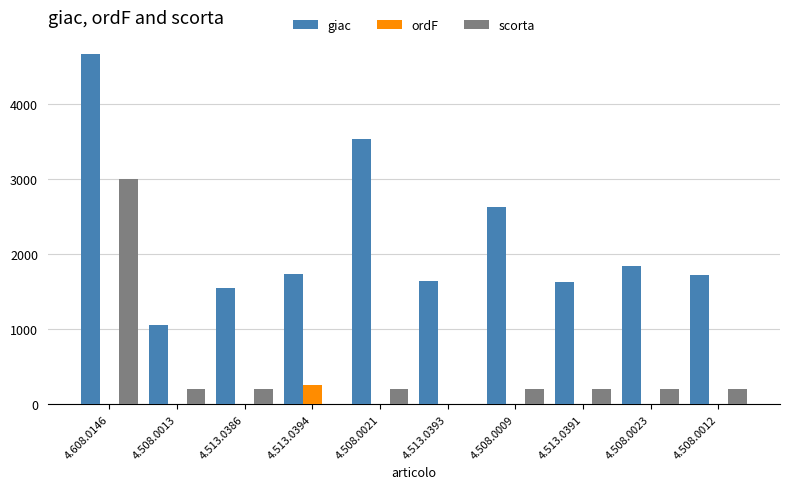

Where is giac nearest to the value 2862?

4.508.0009